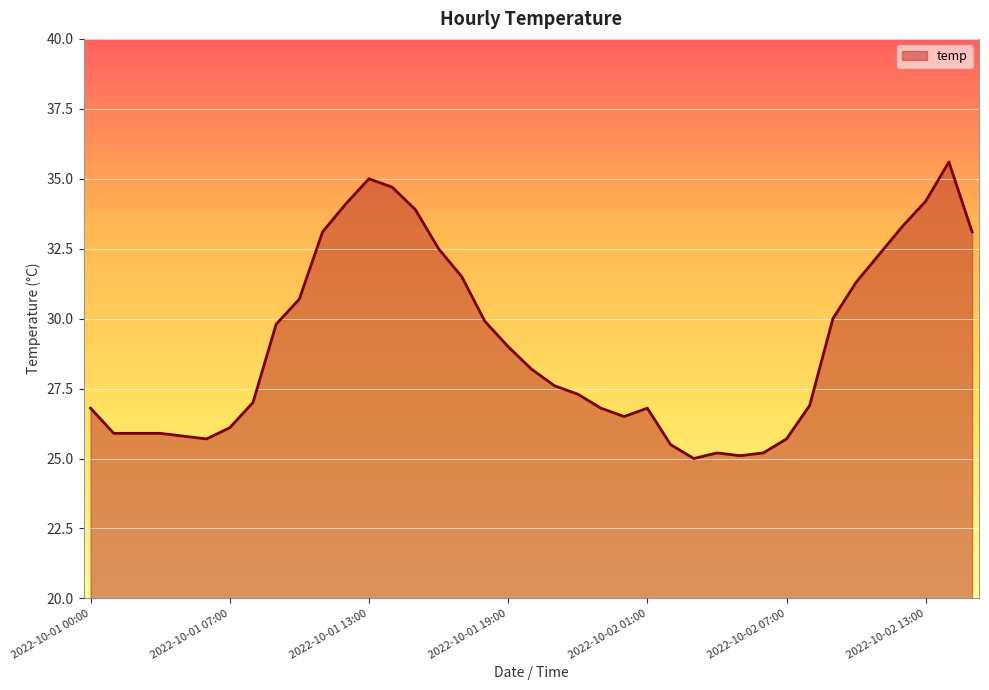

What is the maximum value shown in the chart?

35.6